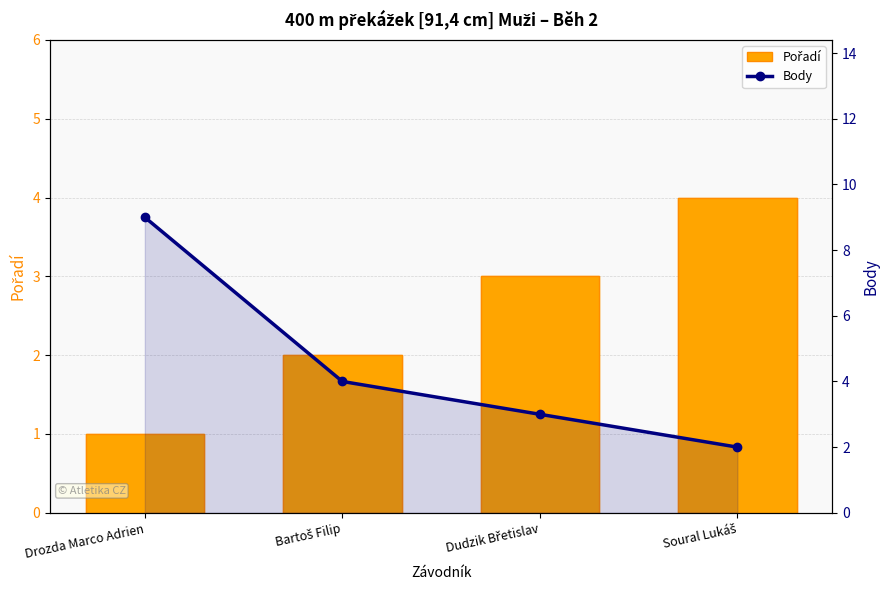

Are the bars grouped side by side (vs. stacked)?

Yes